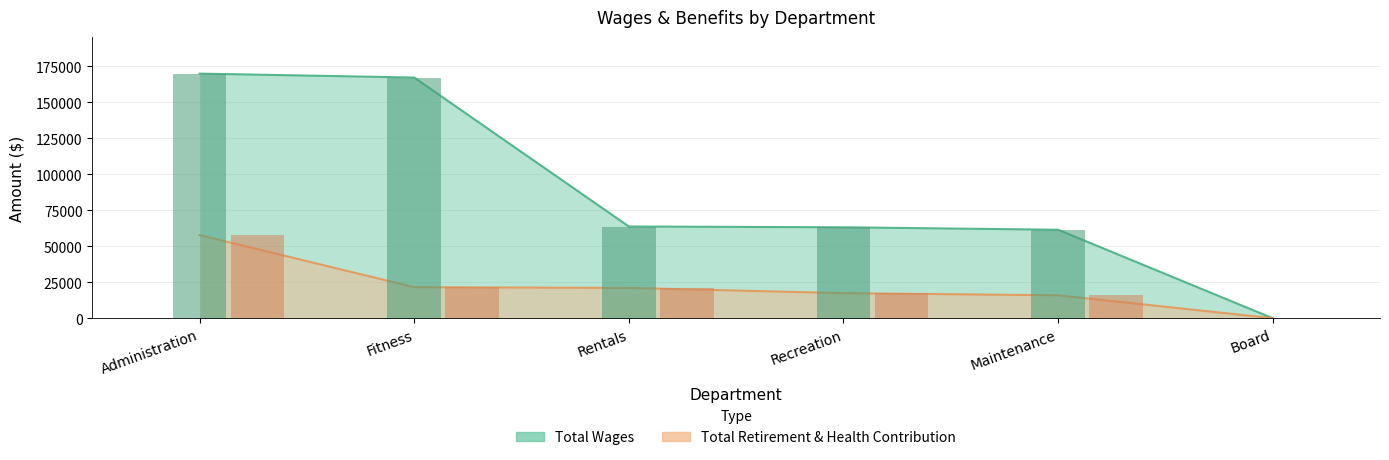

At Administration, list the series in order from largest to smallest.

Total Wages, Total Retirement & Health Contribution